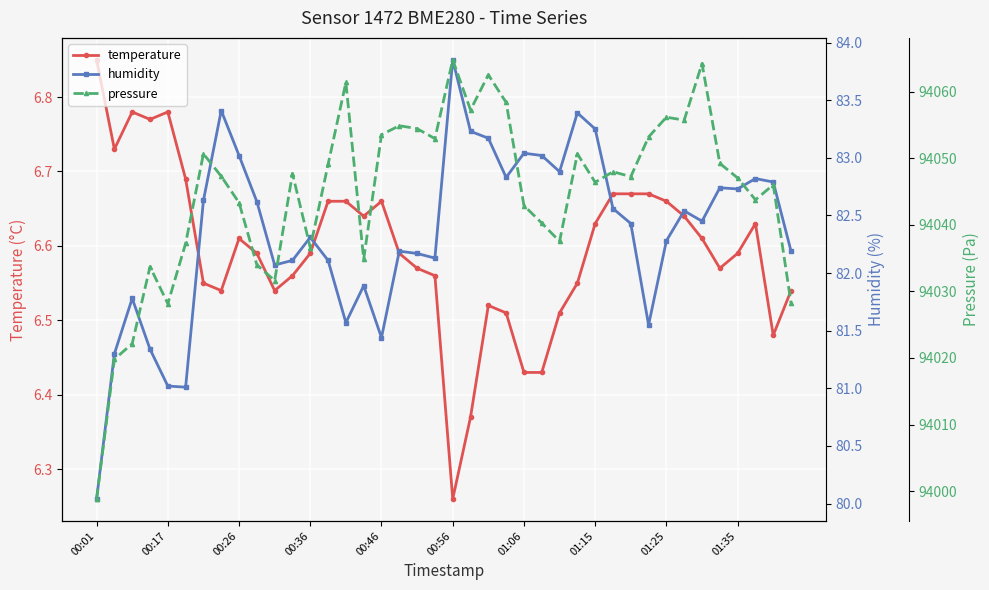

The value of humidity at 14 is 81.6. True or false?

True